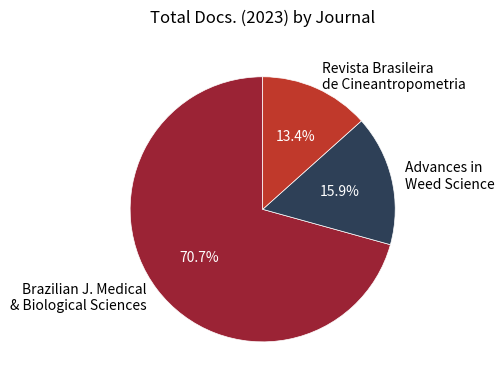

The Advances in Weed Science slice represents 8% of the pie. True or false?

False